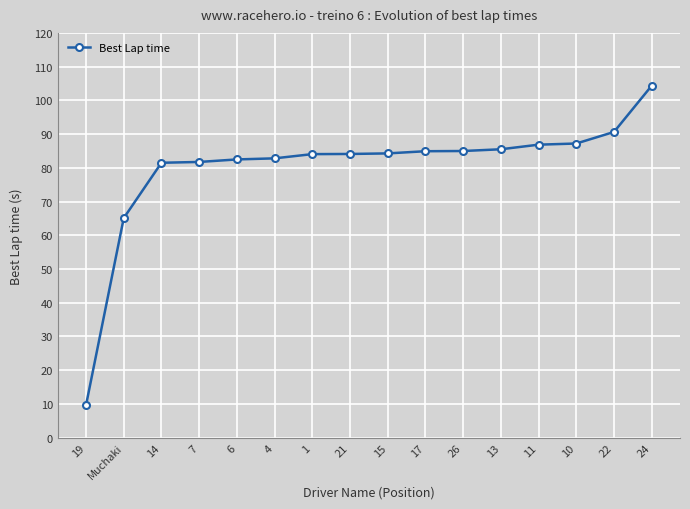

What is the smallest value displayed?

9.6